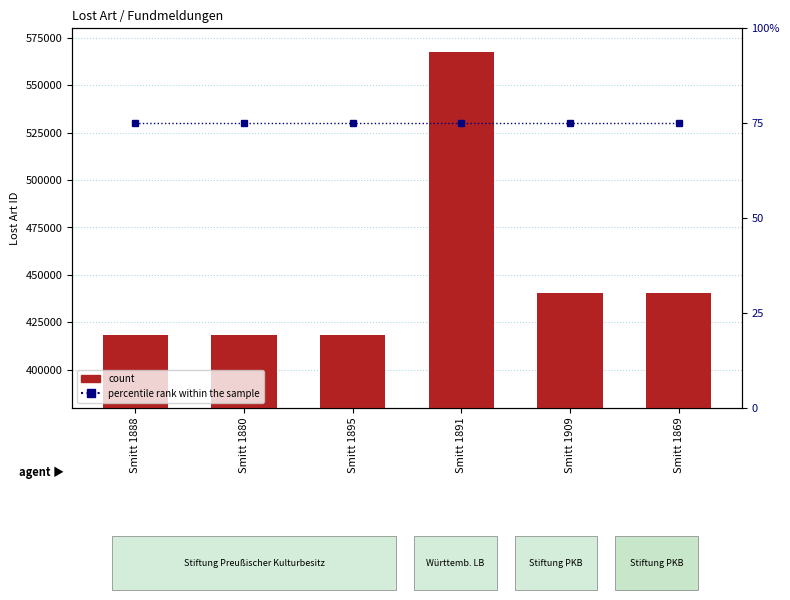

Is it true that count equals 567662 at Smitt 1891?

True